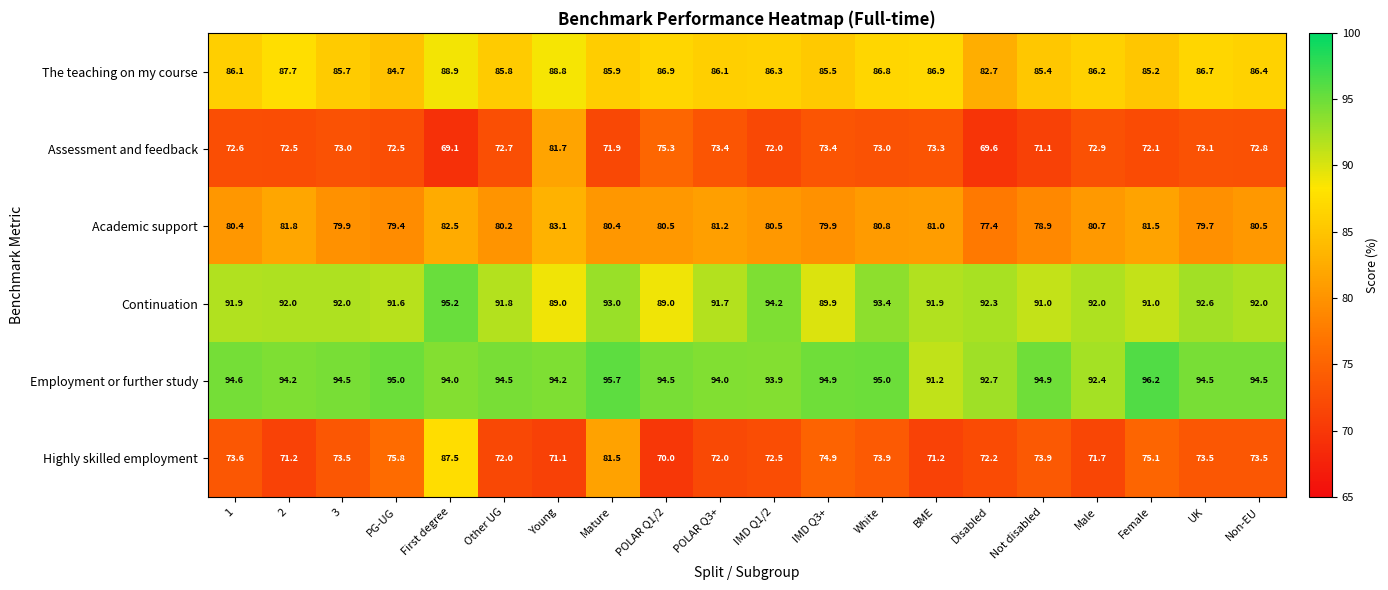

True or false: Continuation has a value of 54.4 at POLAR Q1/2.

False